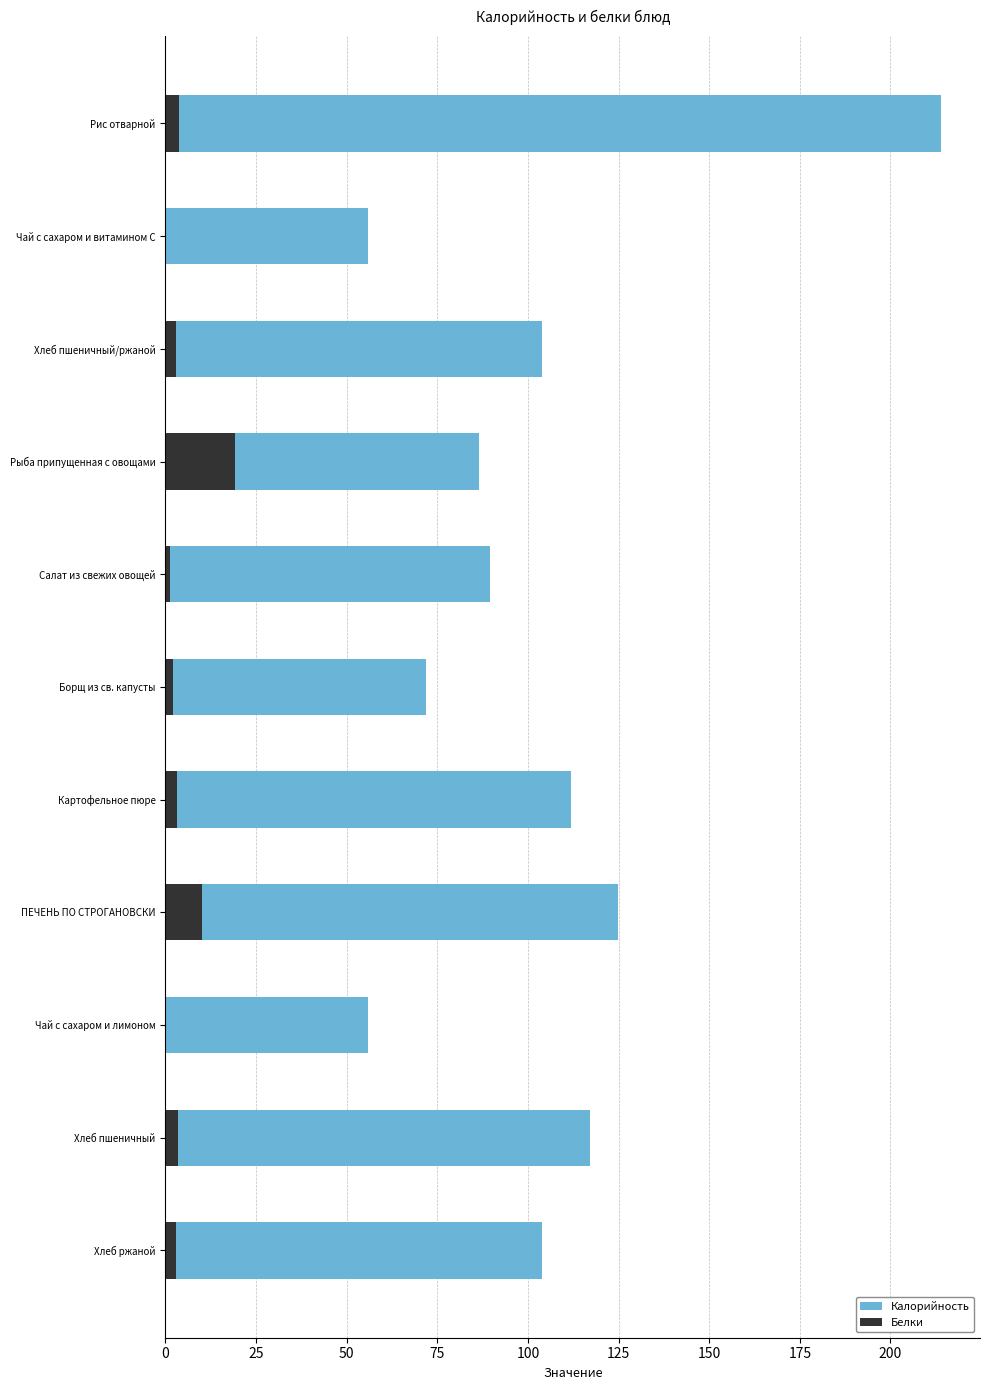

What position from the left is ПЕЧЕНЬ ПО СТРОГАНОВСКИ?

8